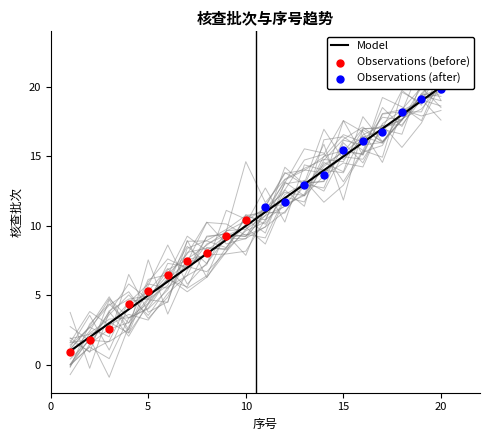

Between 11 and 19, which is larger?

19